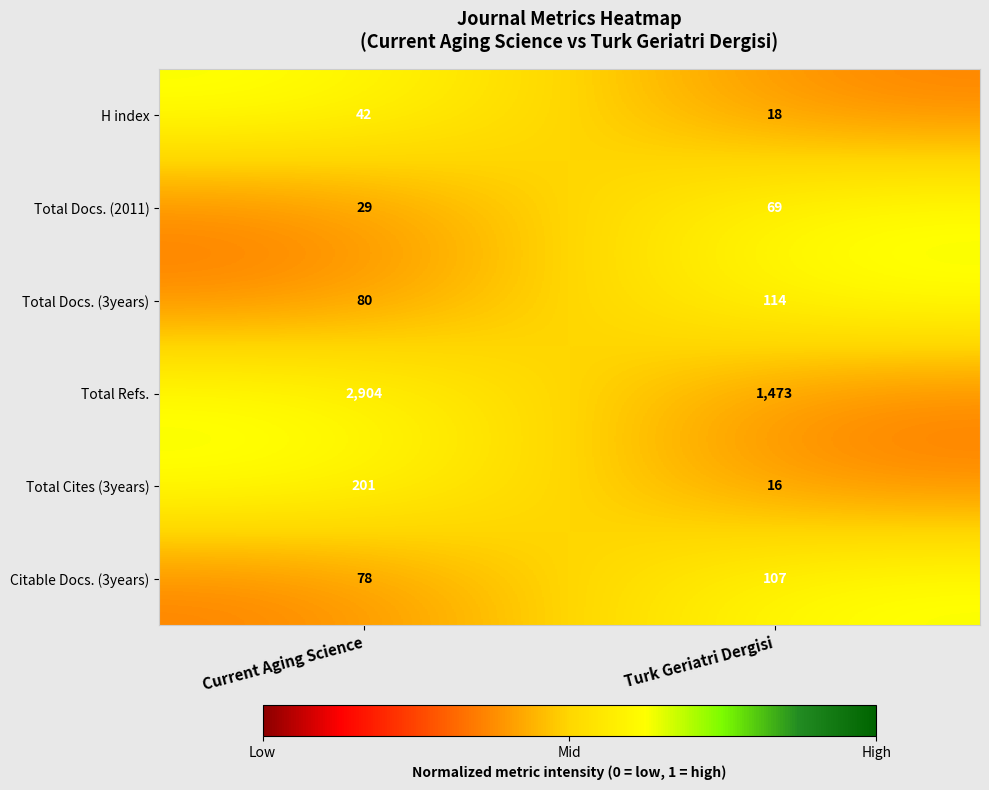

Which series changed the most between Current Aging Science and Turk Geriatri Dergisi?

Total Refs.